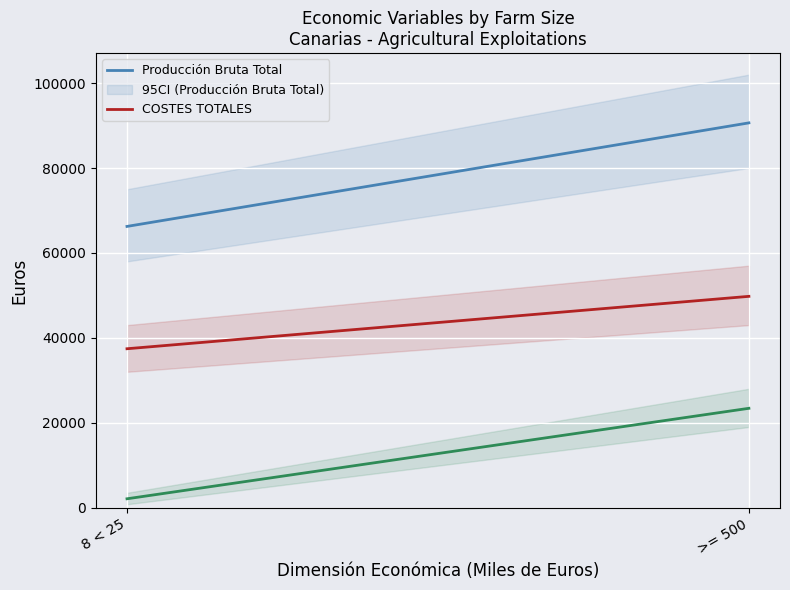

What is the average value of the COSTES TOTALES series?

43602